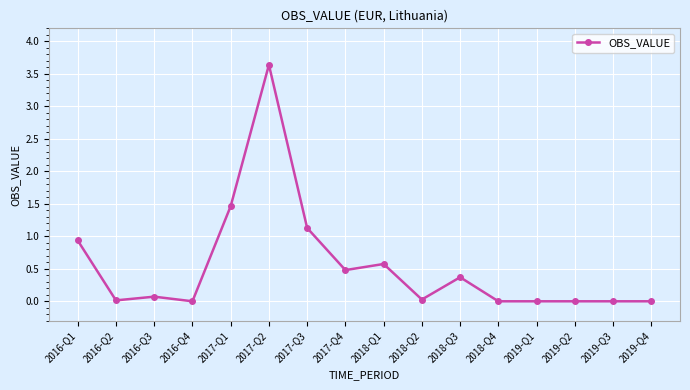

Which category has the highest value across all series?

2017-Q2